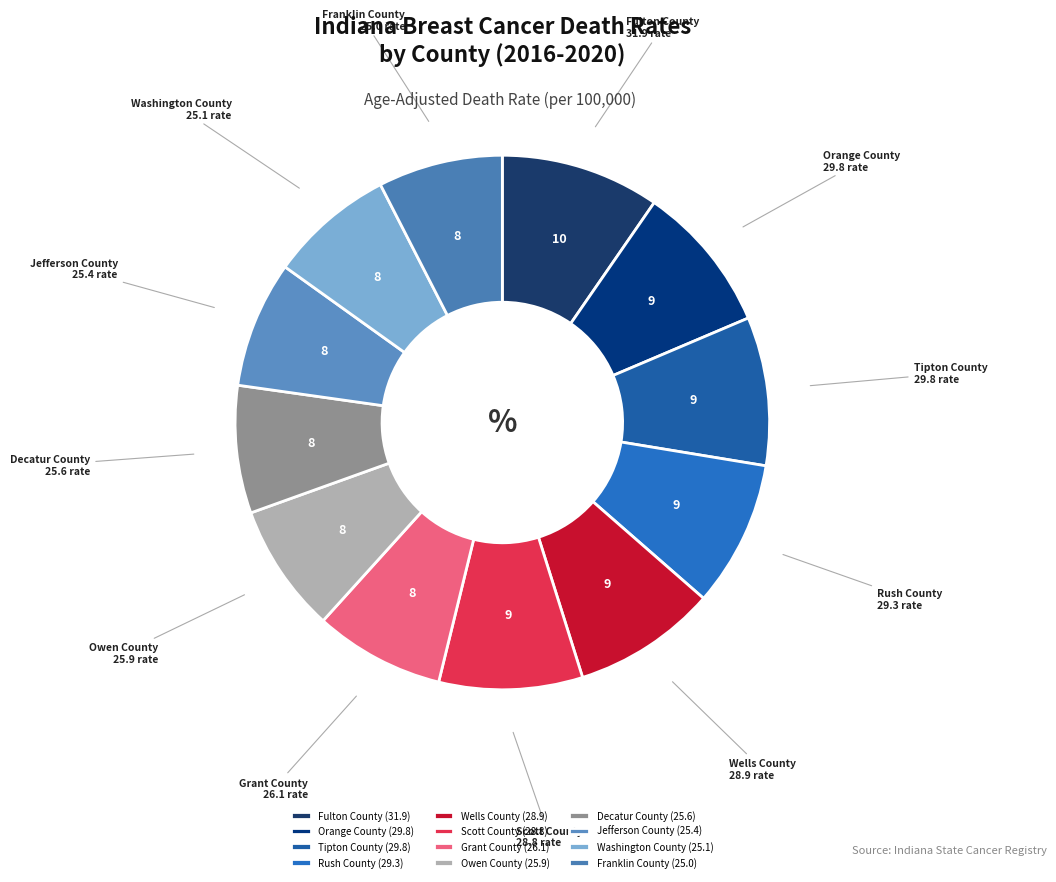

Is the sum of Wells County and Orange County greater than half?

No